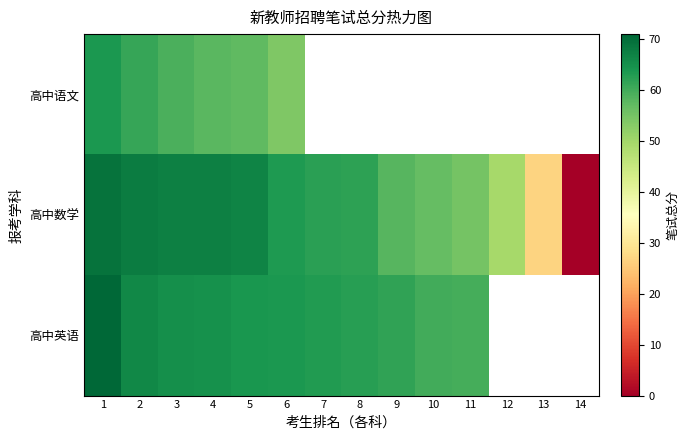

What value does the 高中语文 series have at 6?

54.0